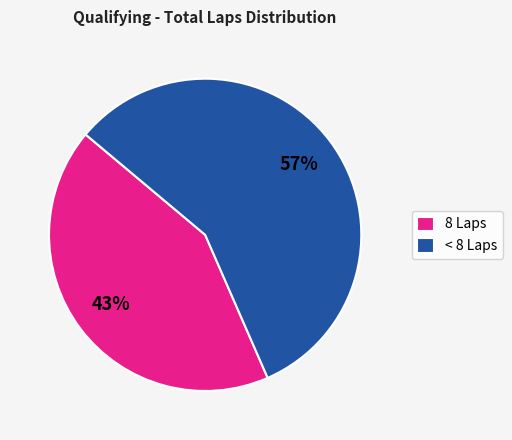

To the nearest percent, what portion does 8 Laps represent?

43%